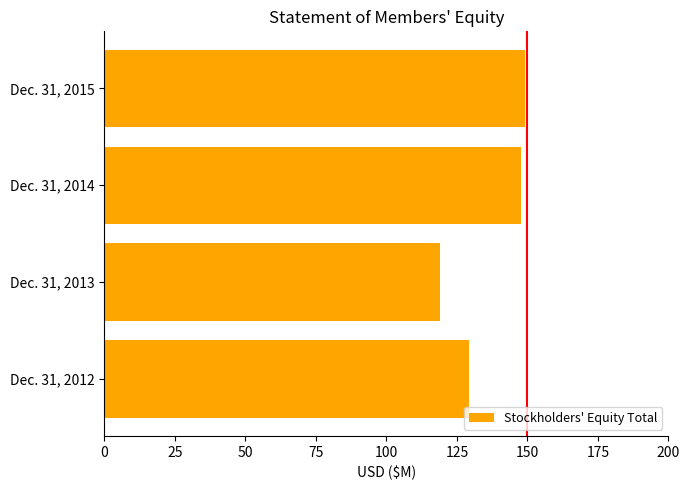

What is the change in value from Dec. 31, 2013 to Dec. 31, 2015?

+29.8